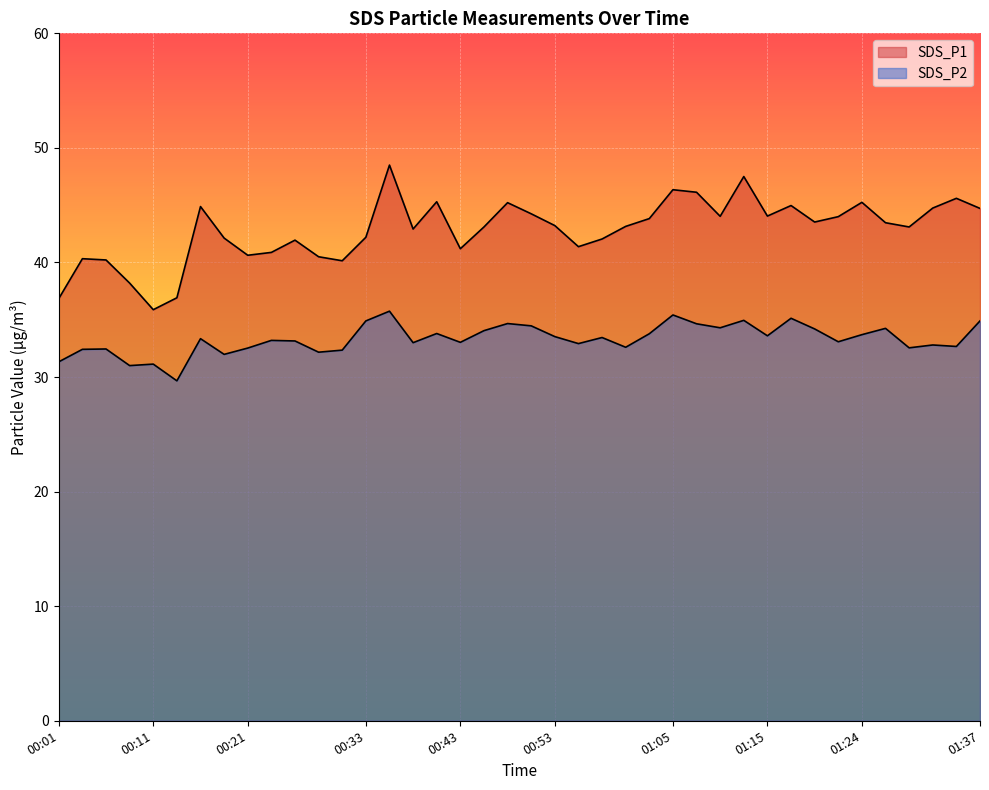

The SDS_P2 series shows 33.7 at 01:24. True or false?

True